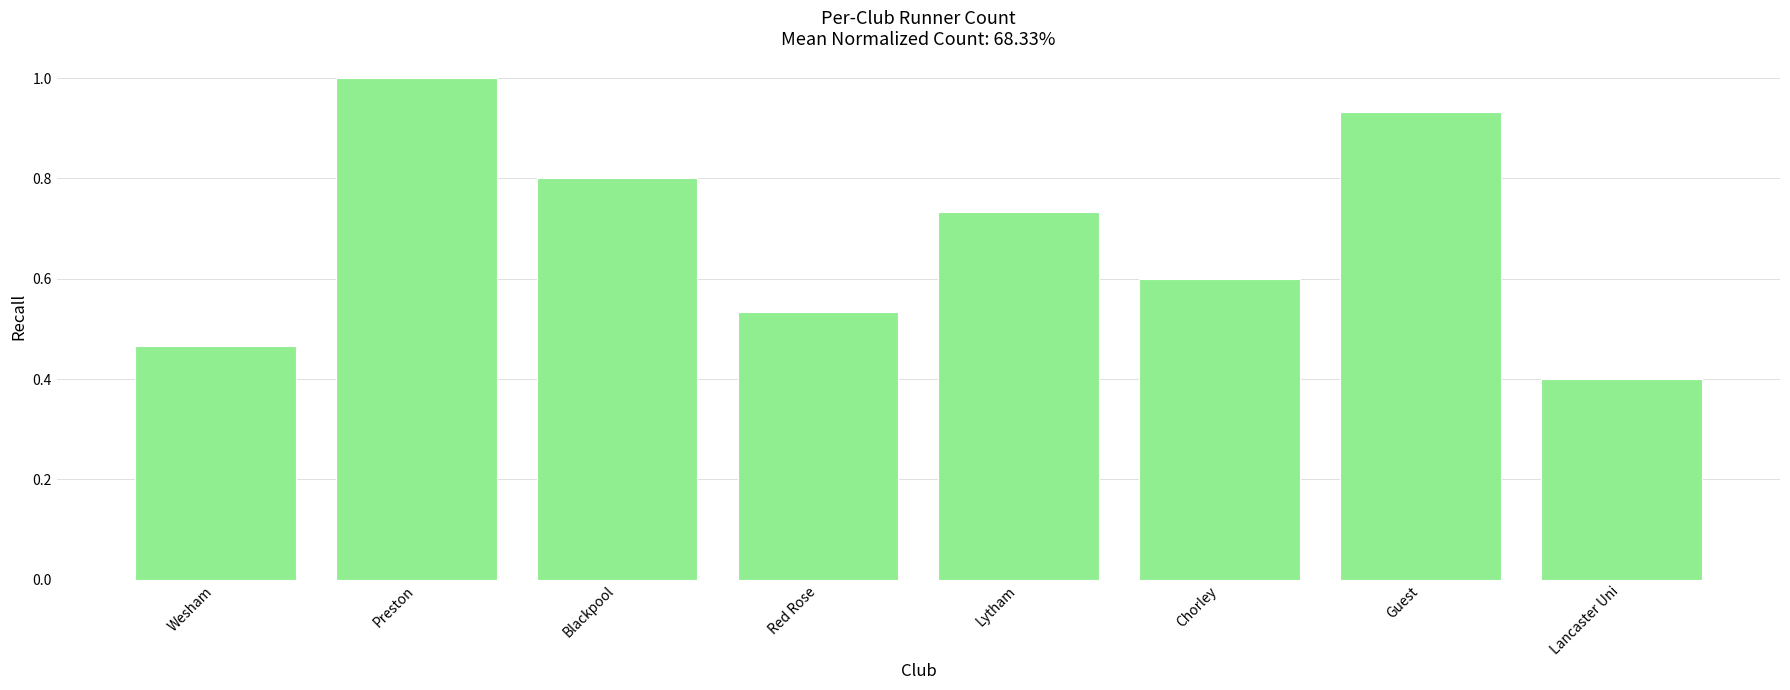

What is the greatest value displayed?

1.0